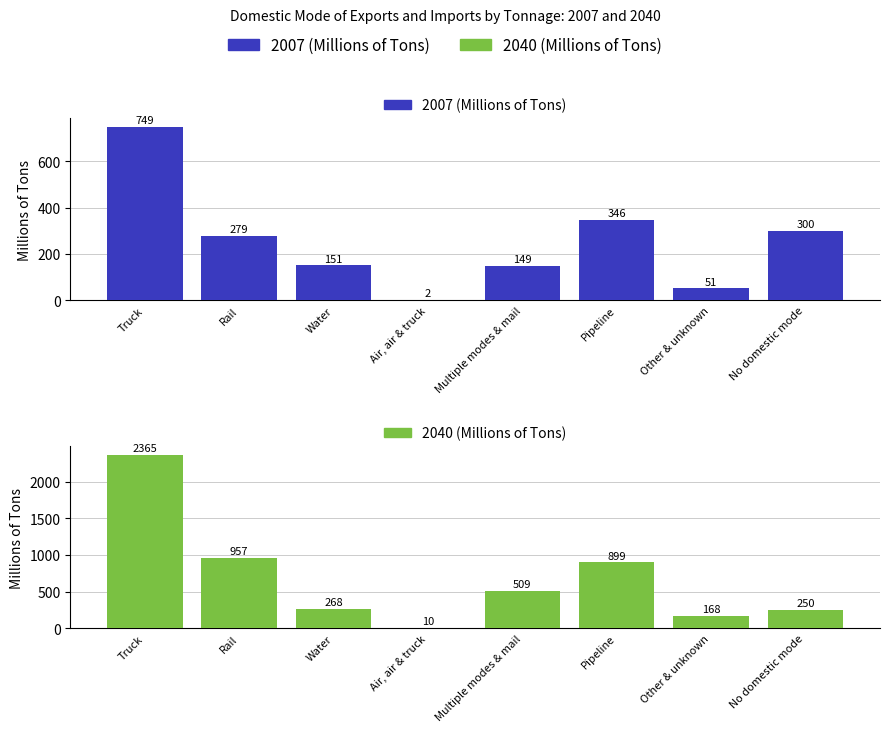

Which has a higher value, Air, air & truck or Truck?

Truck